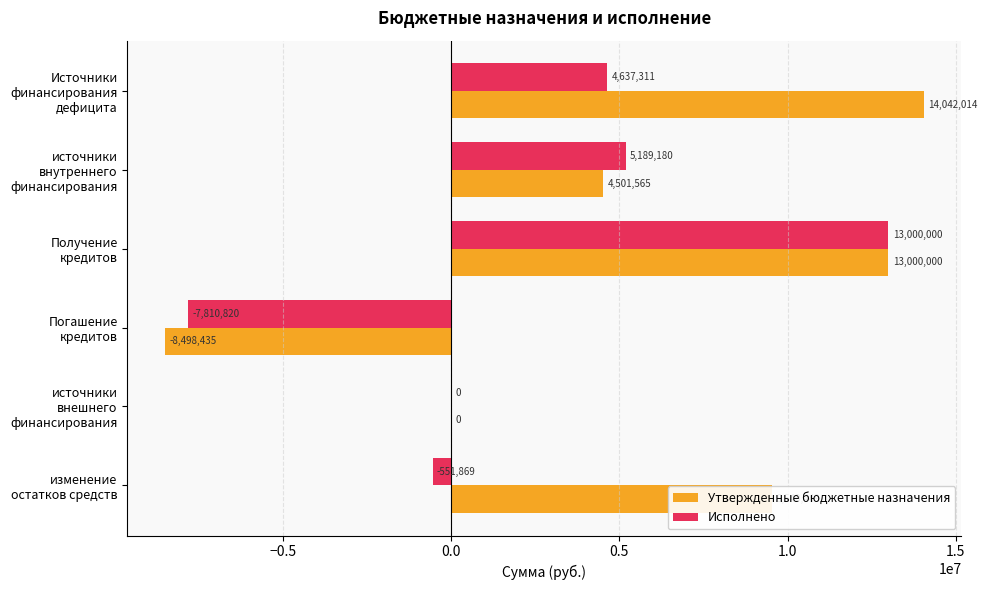

The Утвержденные бюджетные назначения series shows 9540449.2 at изменение остатков средств. True or false?

True